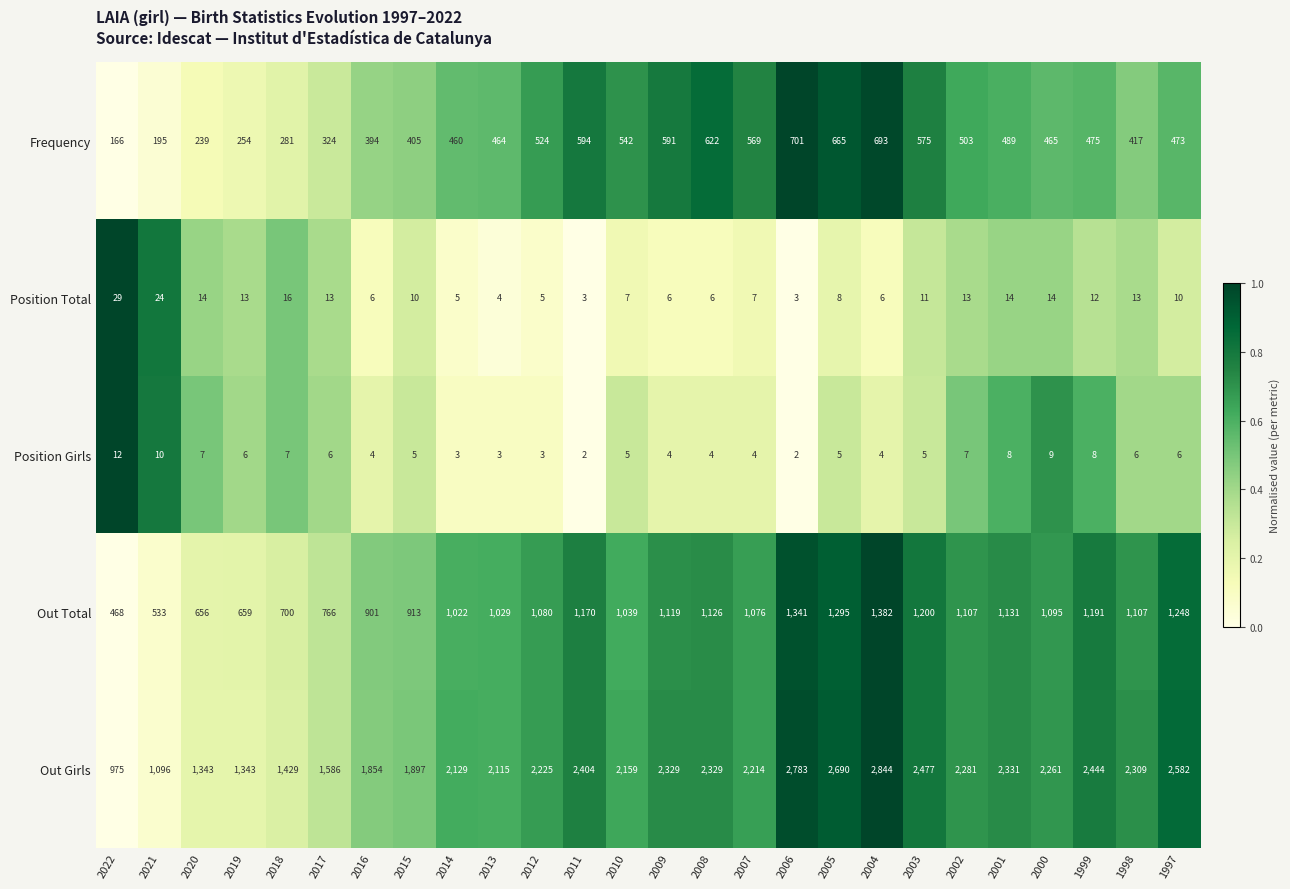

The value of Out Total at 2005 is 606. True or false?

False